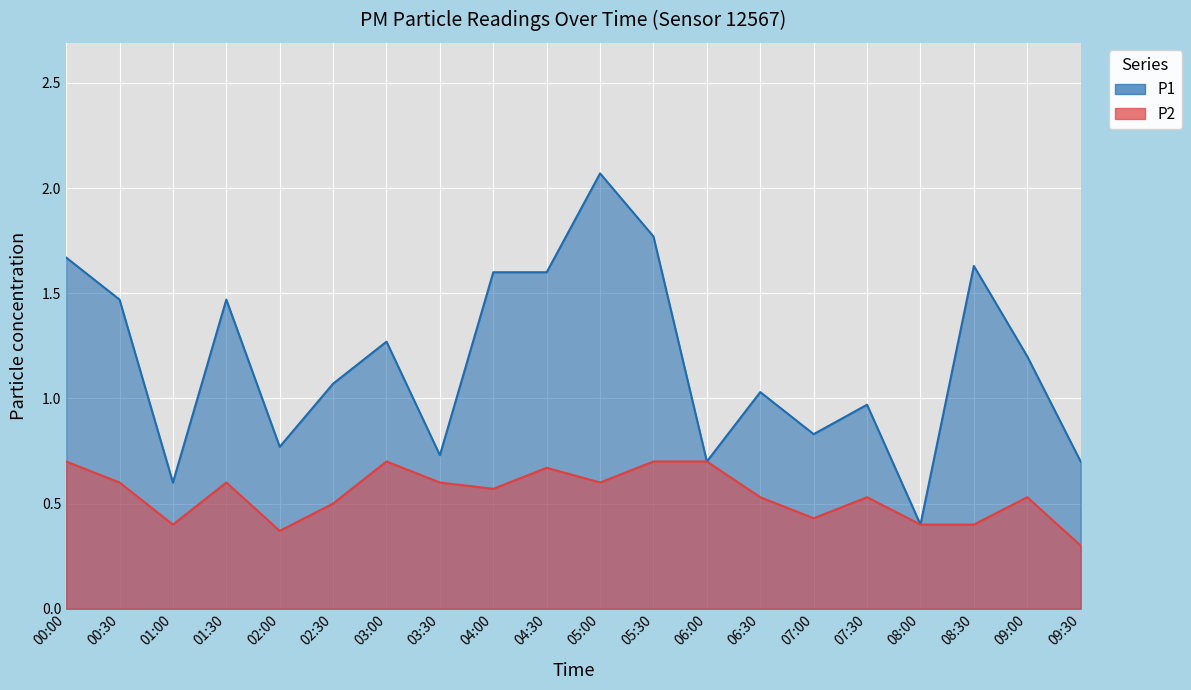

Which label corresponds to the largest value in the chart?

05:00